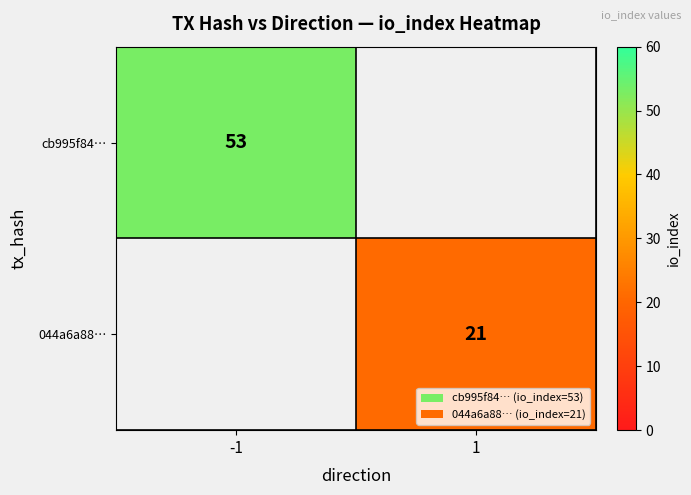

The 044a6a88… series shows 10.2 at 1. True or false?

False